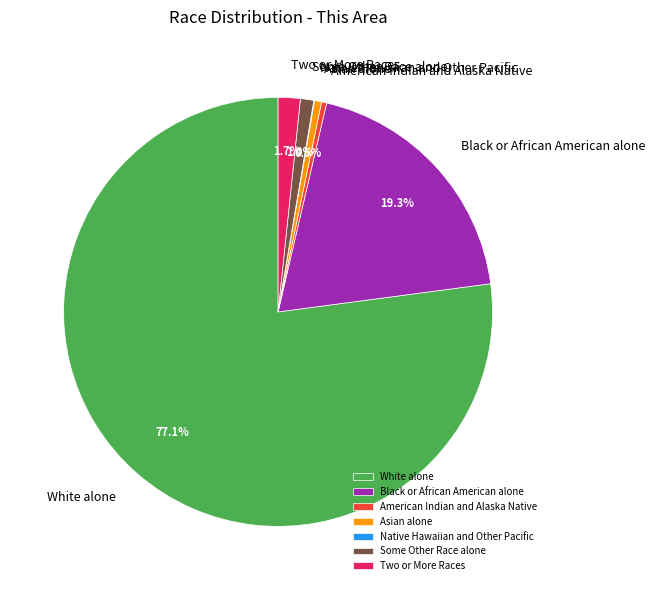

What percentage do Two or More Races and Asian alone together represent?

2.2%